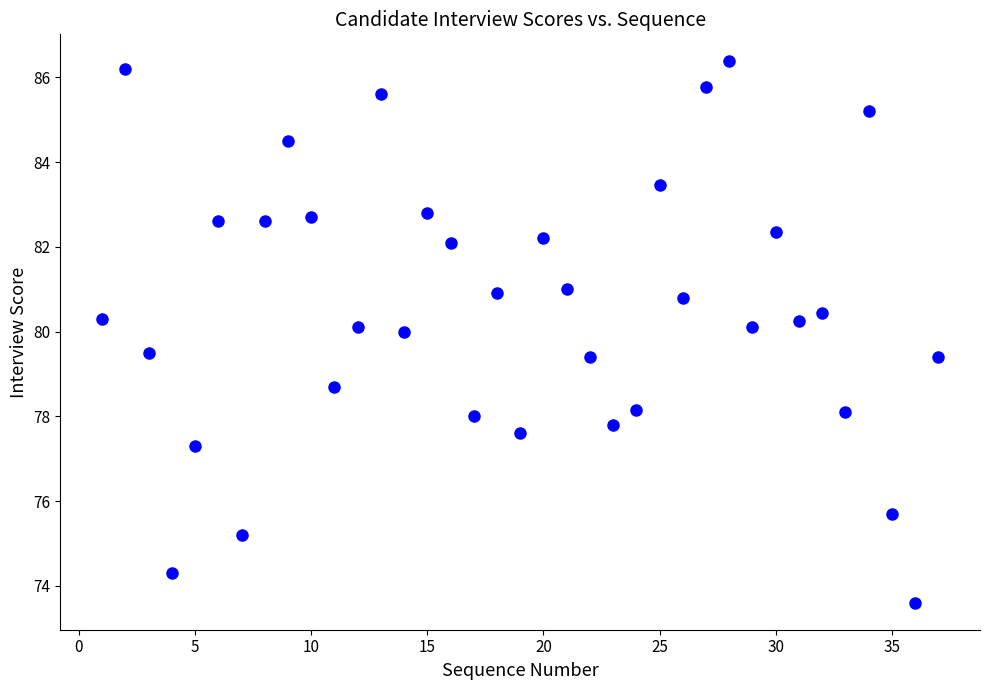

What is the range of X values (max minus min)?

36.0